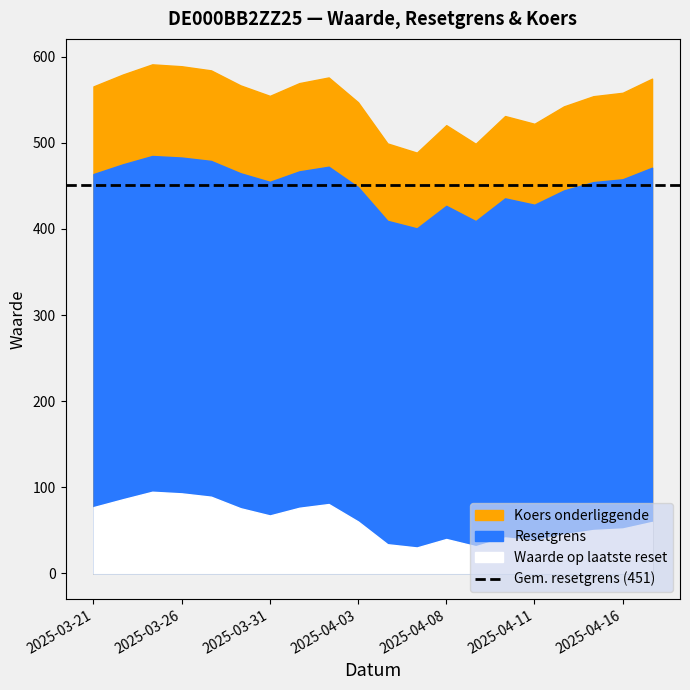

What is the total value across all series at 2025-04-02?

1128.5